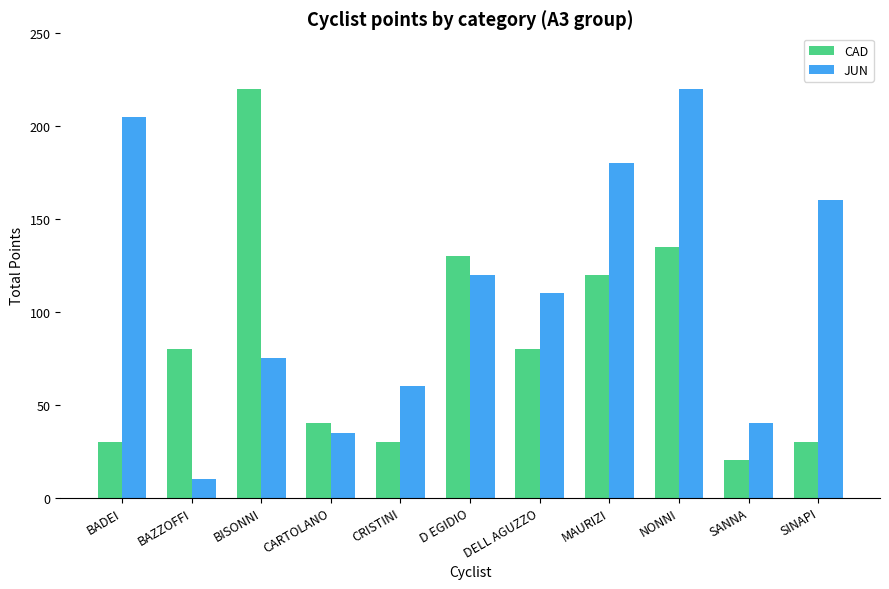

Reading right to left, list all the values displayed in this chart.

CAD: SINAPI=30	SANNA=20	NONNI=135	MAURIZI=120	DELL AGUZZO=80	D EGIDIO=130	CRISTINI=30	CARTOLANO=40	BISONNI=220	BAZZOFFI=80	BADEI=30
JUN: SINAPI=160	SANNA=40	NONNI=220	MAURIZI=180	DELL AGUZZO=110	D EGIDIO=120	CRISTINI=60	CARTOLANO=35	BISONNI=75	BAZZOFFI=10	BADEI=205